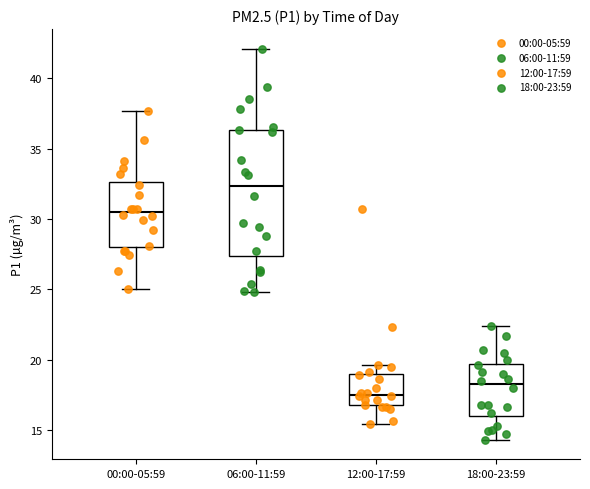

Where is the upper edge of the box for 18:00-23:59 on the y-axis? The values are not printed on the chart, so give them approximately, as read against the axis.

19.5